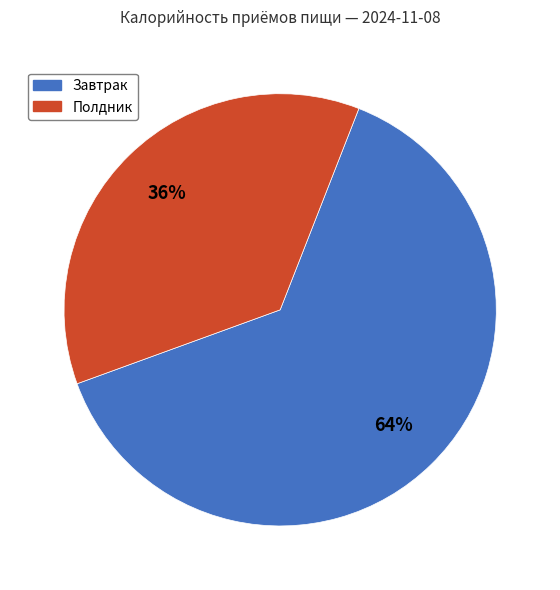

Is it true that Завтрак is 64% of the pie?

True